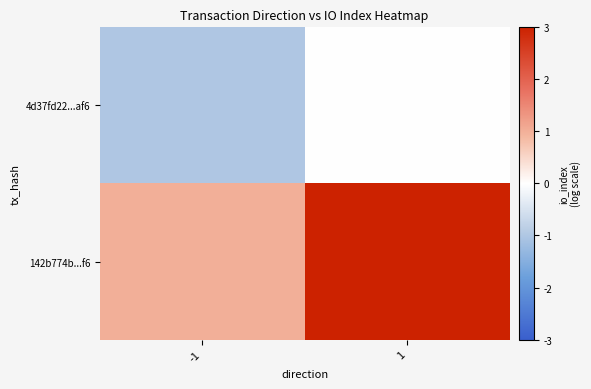

Which series has the largest range (max minus min)?

142b774b...f6